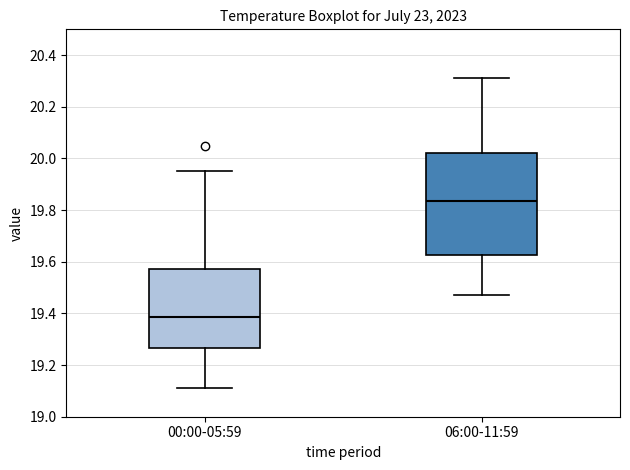

Where does the lower whisker of the box for 06:00-11:59 end on the y-axis? The values are not printed on the chart, so give them approximately, as read against the axis.

19.48